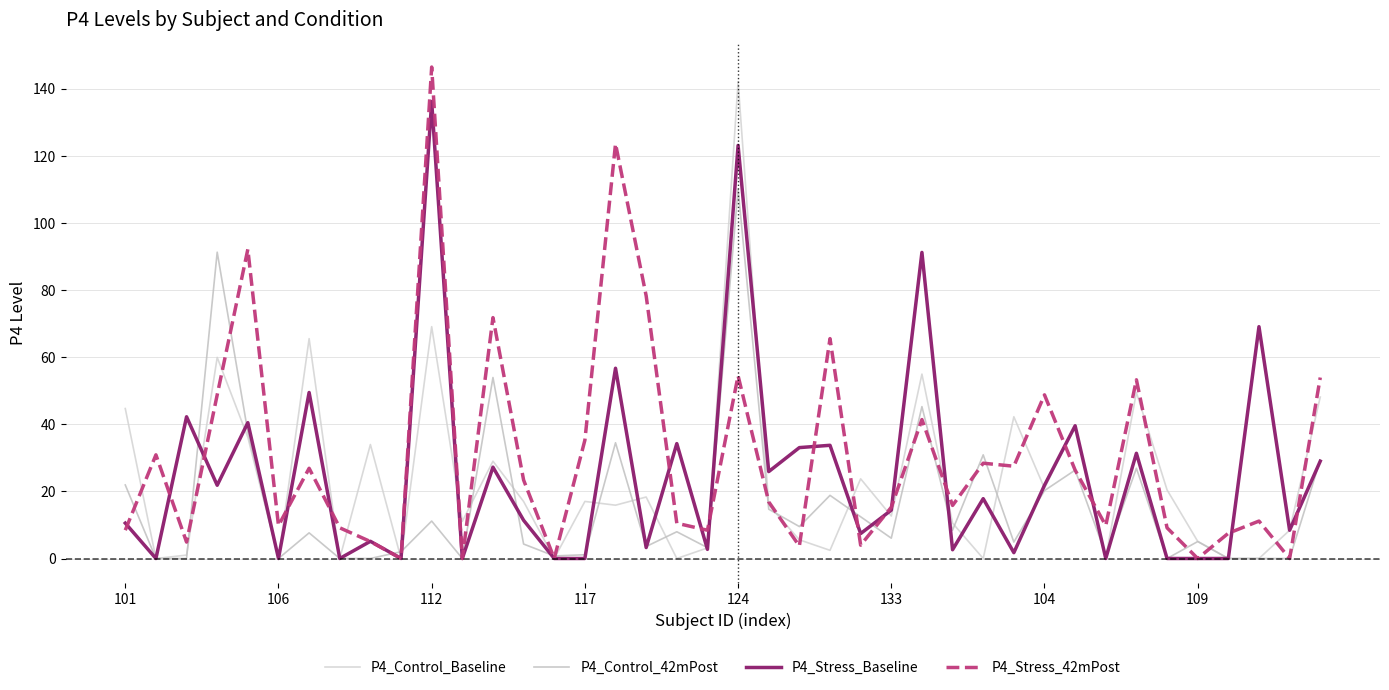

What are all the series names shown in the legend?

P4_Control_Baseline, P4_Control_42mPost, P4_Stress_Baseline, P4_Stress_42mPost